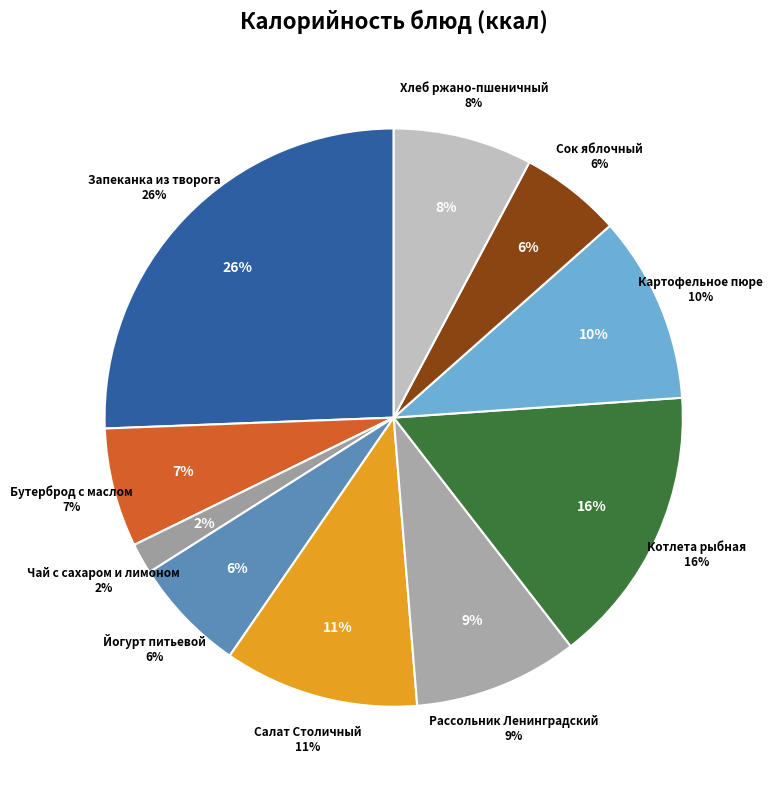

True or false: Рассольник Ленинградский accounts for 2% of the total.

False